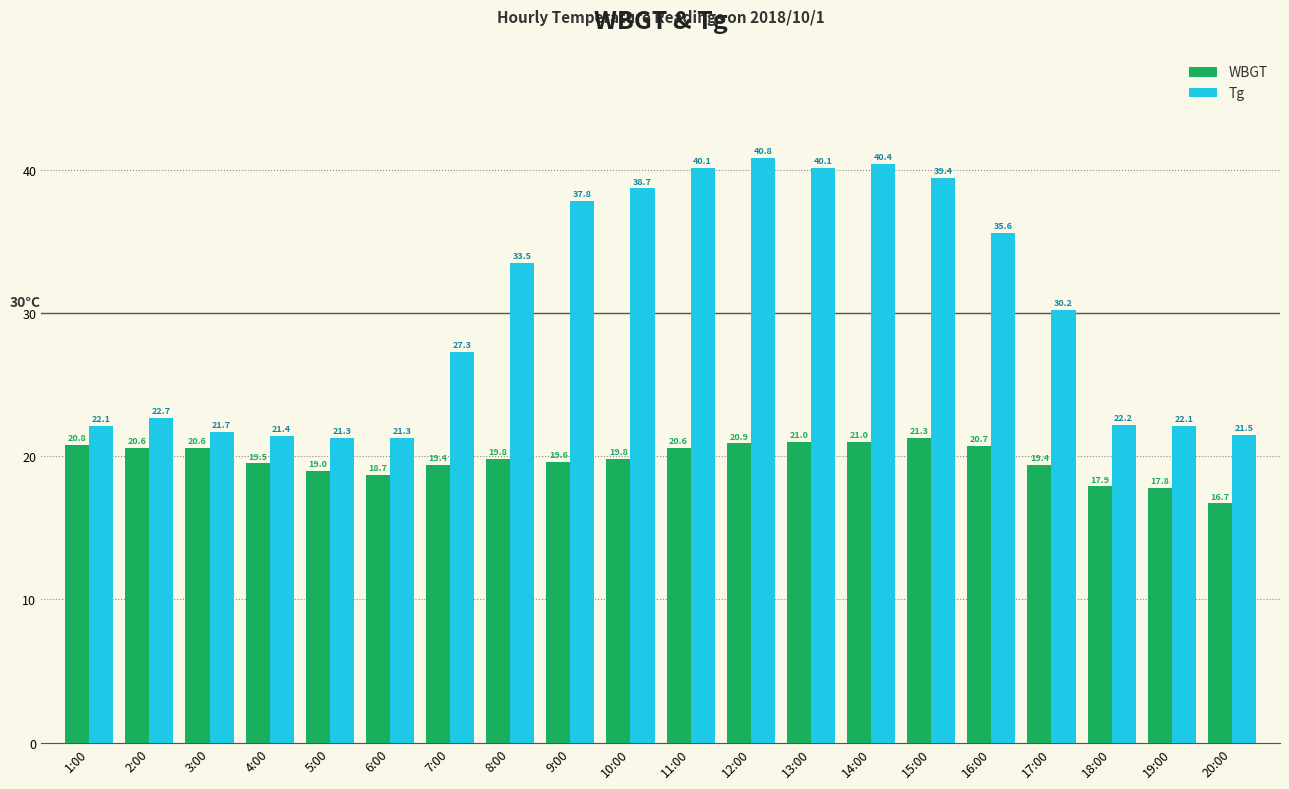

How many data points in Tg are above 30?

10